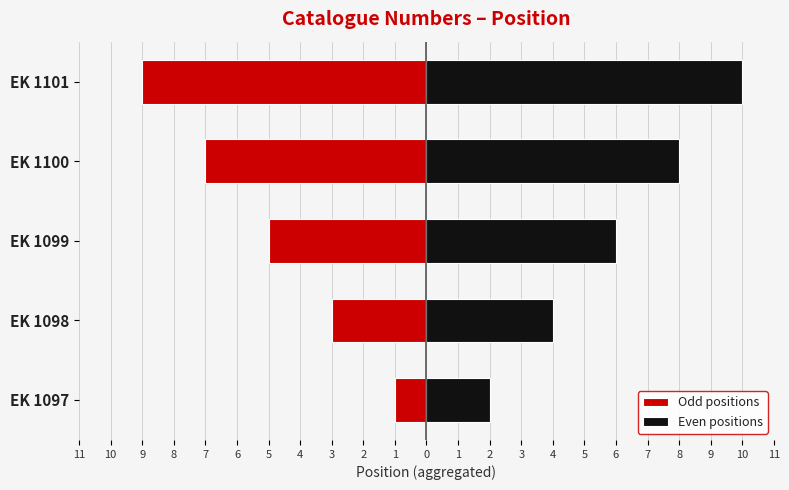

What are all the series names shown in the legend?

Odd positions, Even positions